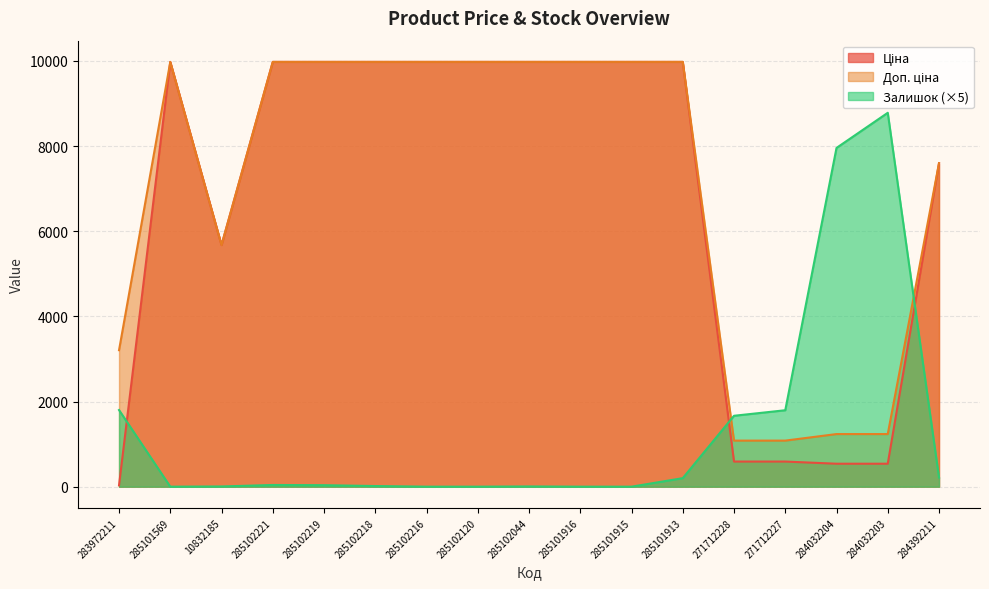

At which category is the sum across all series the highest?

285101913